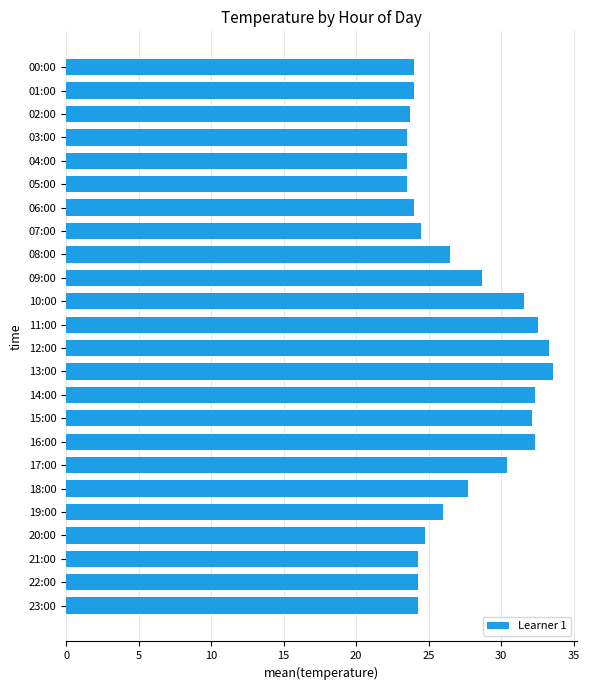

How many series are shown in this chart?

1